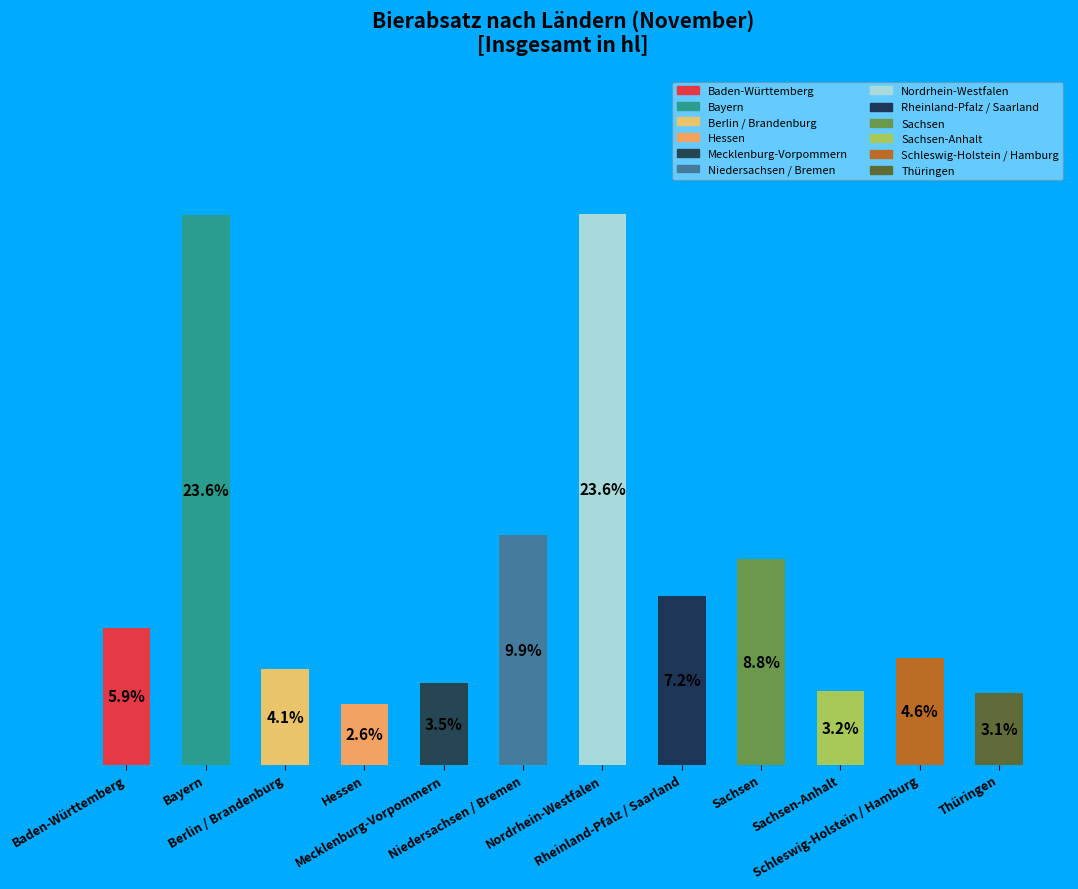

Rank the categories by value from lowest to highest.

Hessen, Thüringen, Sachsen-Anhalt, Mecklenburg-Vorpommern, Berlin / Brandenburg, Schleswig-Holstein / Hamburg, Baden-Württemberg, Rheinland-Pfalz / Saarland, Sachsen, Niedersachsen / Bremen, Bayern, Nordrhein-Westfalen